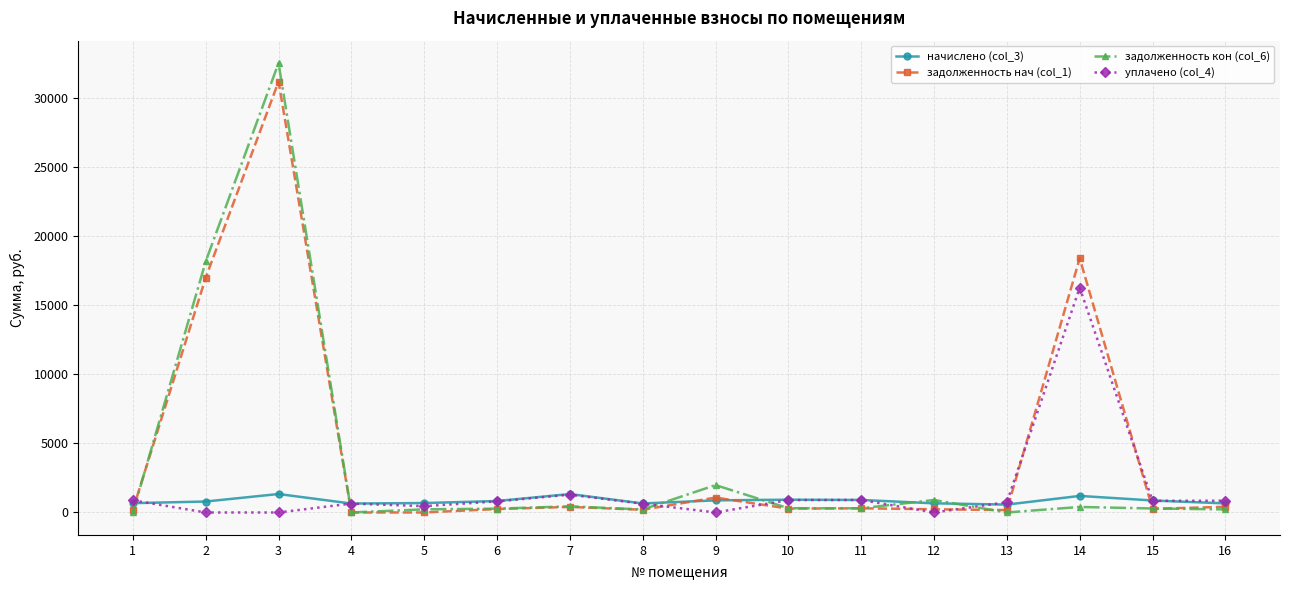

What are all the series names shown in the legend?

начислено (col_3), задолженность нач (col_1), задолженность кон (col_6), уплачено (col_4)